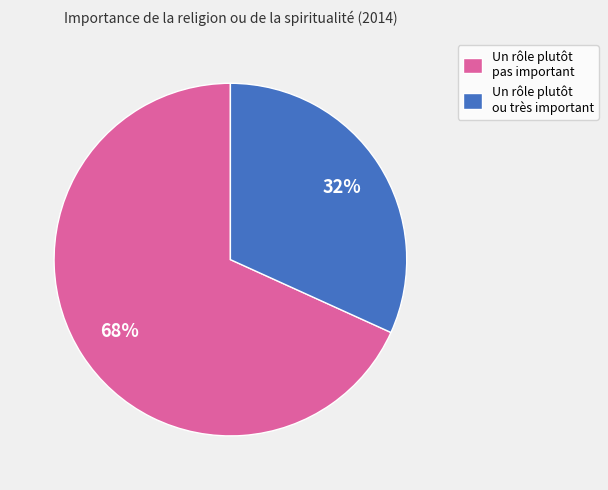

To the nearest percent, what is the difference between the largest and smallest slice percentages?

36%